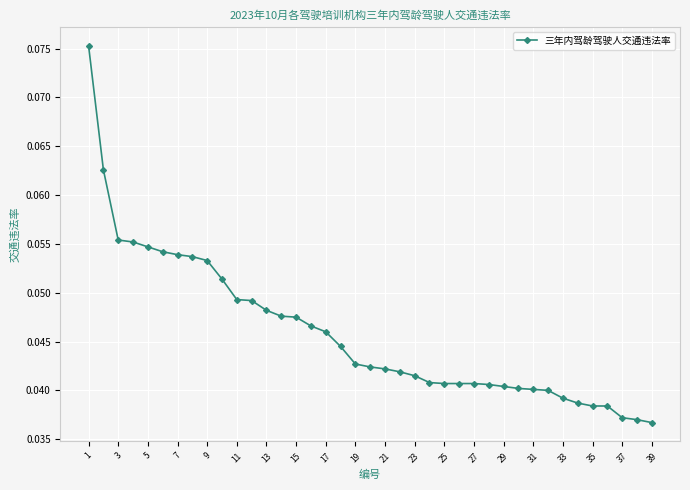

How many values are between 0 and 1?

39